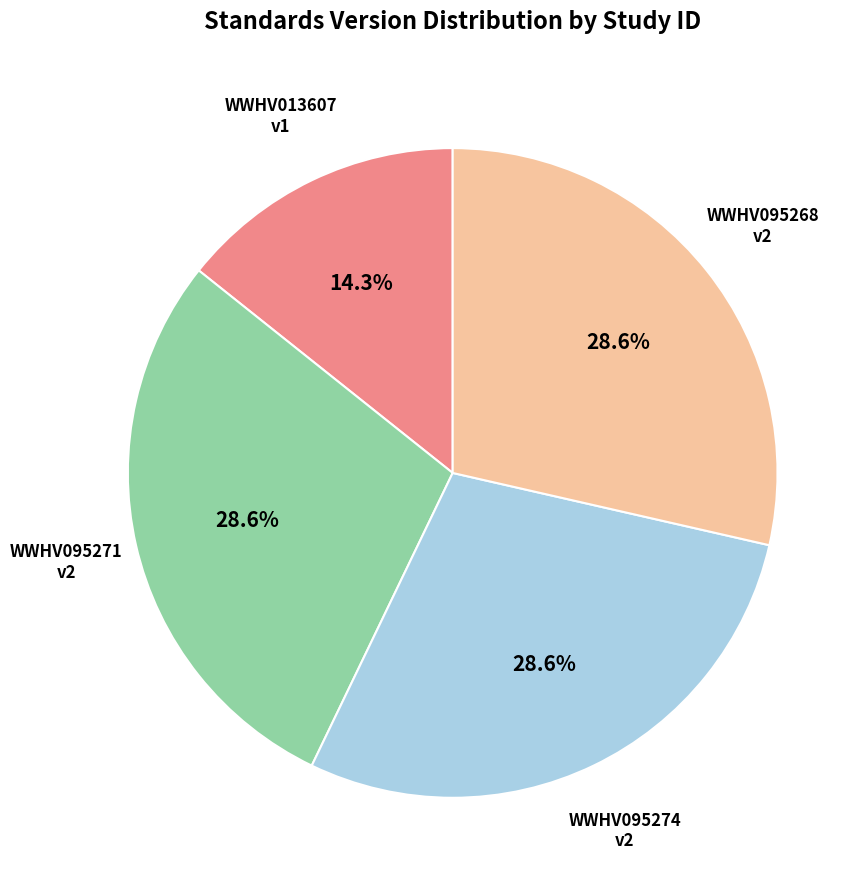

The WWHV095271 slice represents 29% of the pie. True or false?

True